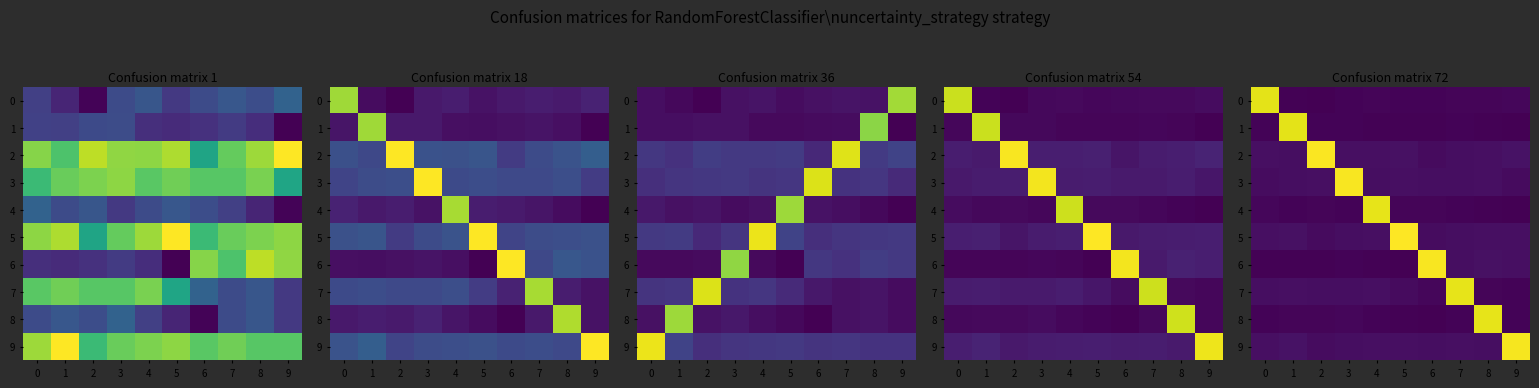

What is the difference between the maximum and minimum values in the 9 series?

1.0